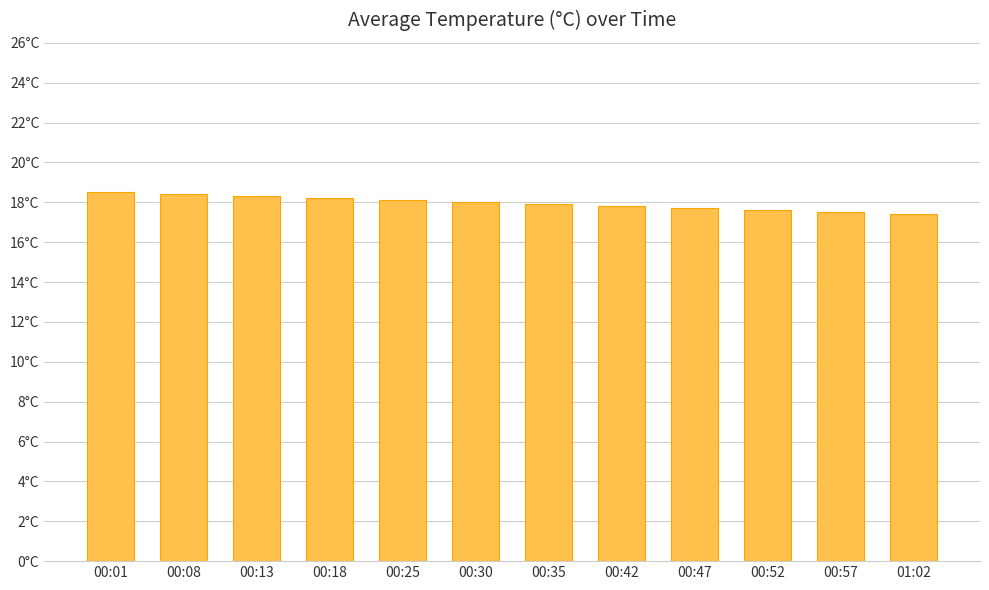

Where does the data first go above 18?

00:01